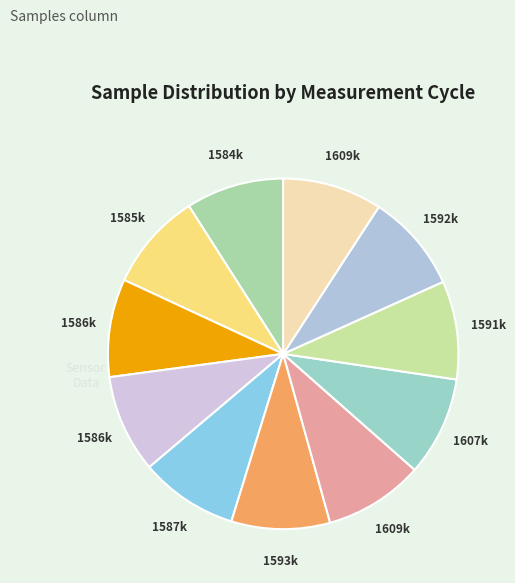

How many segments does this pie chart have?

11